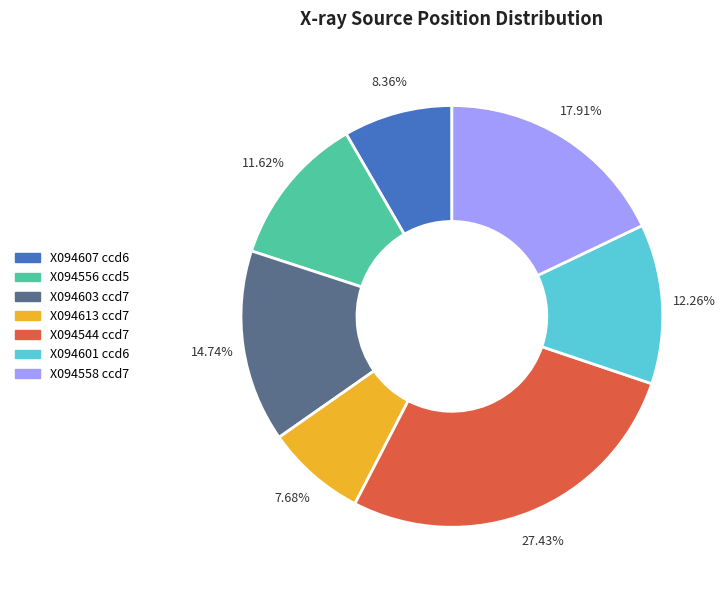

Do X094558 ccd7 and X094601 ccd6 together represent more than half of the pie?

No